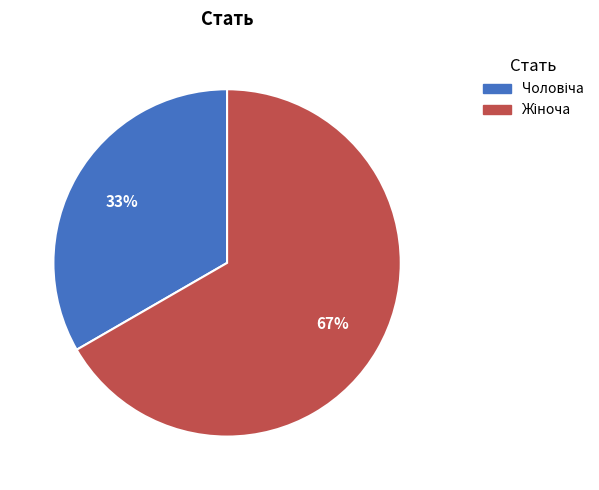

Does any single category account for the majority?

Yes